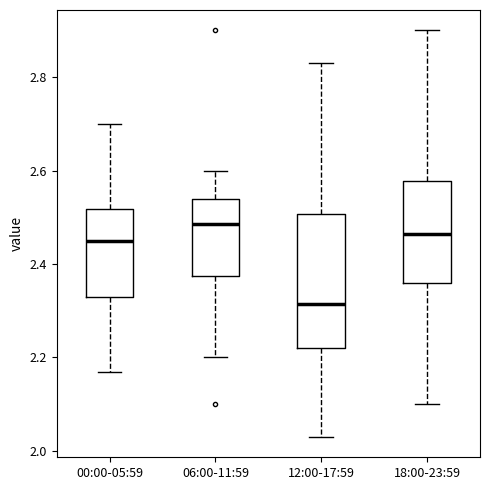

Which box is the tallest, from its lower edge to its upper edge?

12:00-17:59